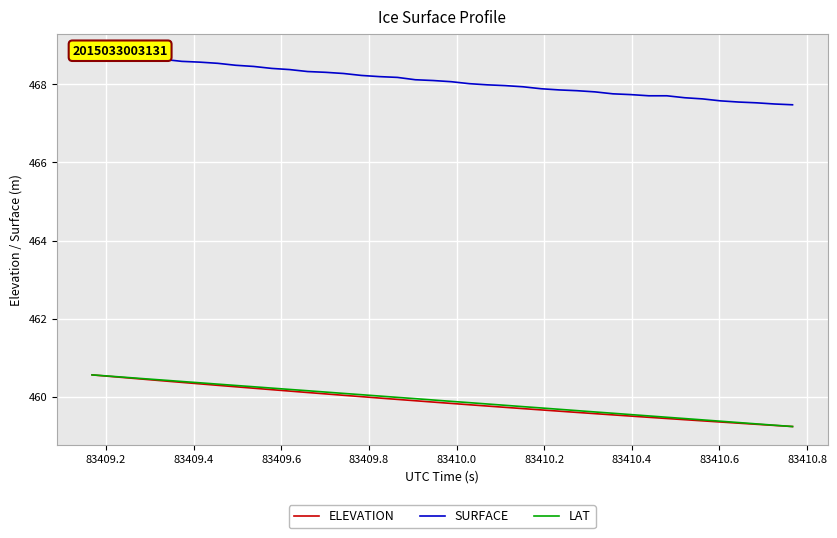

Which series has the largest total across all categories?

SURFACE